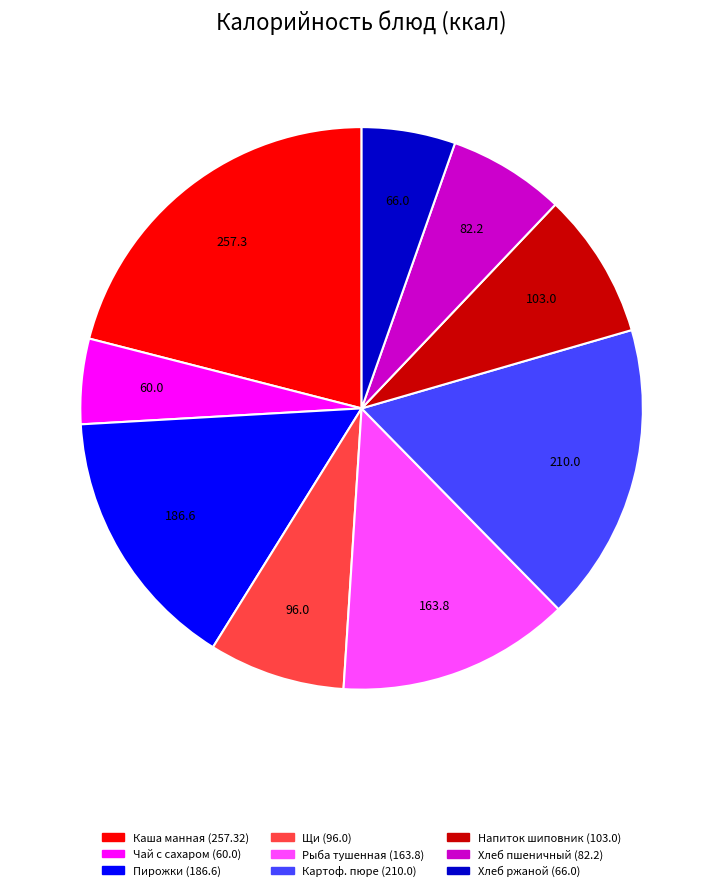

Does any single category account for the majority?

No